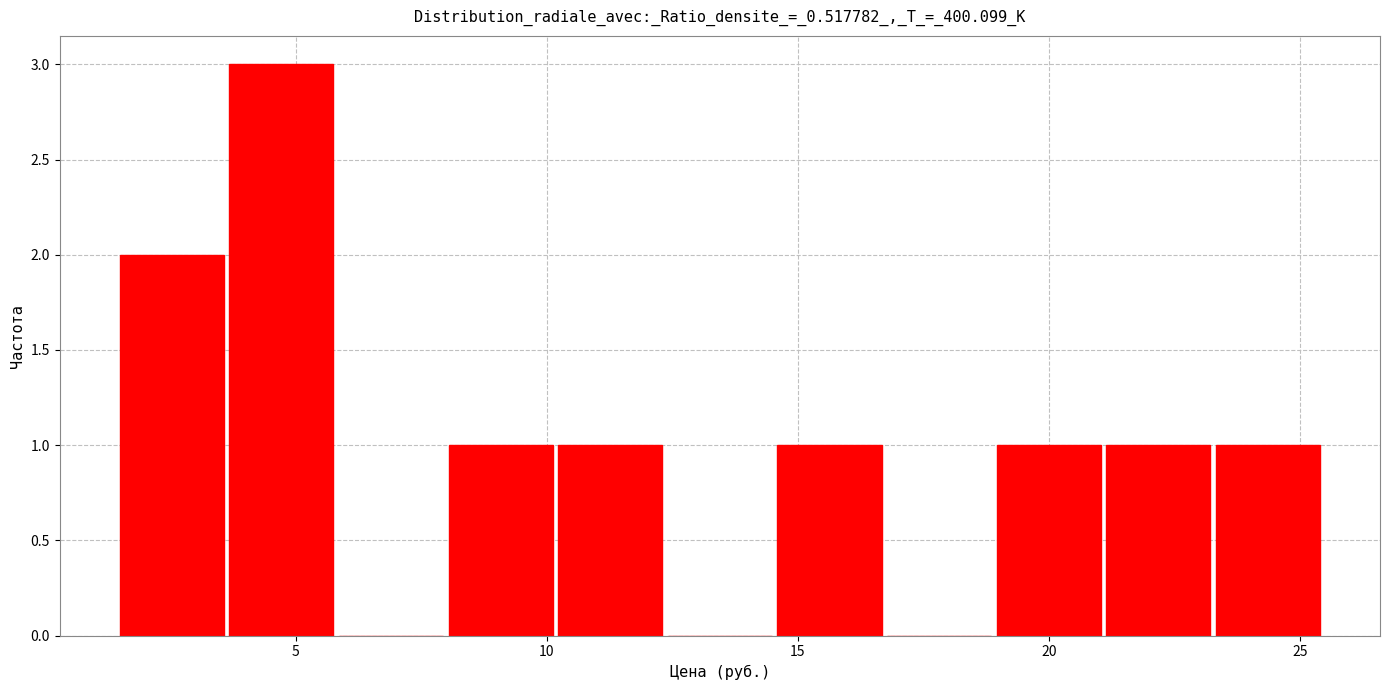

Reading left to right, transcribe this chart: for each bar, give the range it covers on the x-axis and its height. Neither the bar edges nor the heights are printed on the chart, so give them approximately, as read against the axes.

1.5 to 3.5: 2
3.5 to 6.0: 3
6.0 to 8.0: 0
8.0 to 10.0: 1
10.0 to 12.5: 1
12.5 to 14.5: 0
14.5 to 17.0: 1
17.0 to 19.0: 0
19.0 to 21.0: 1
21.0 to 23.5: 1
23.5 to 25.5: 1